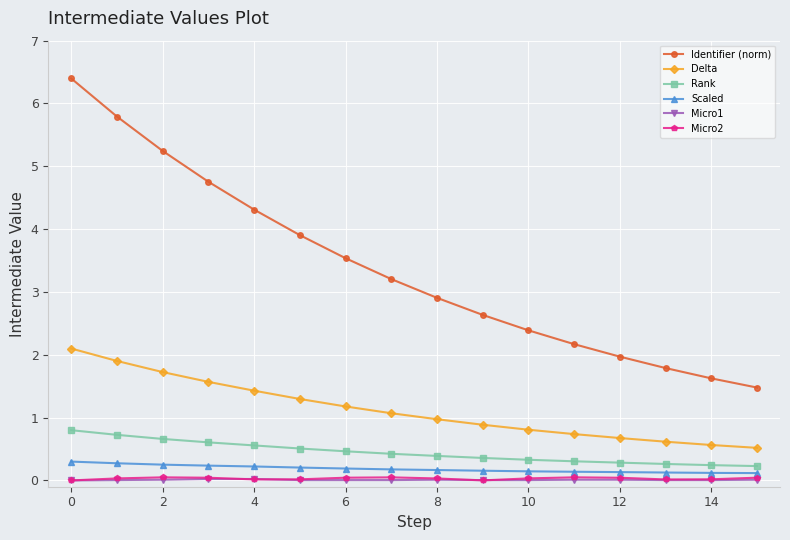

At how many categories does at least one series exceed 1?

16